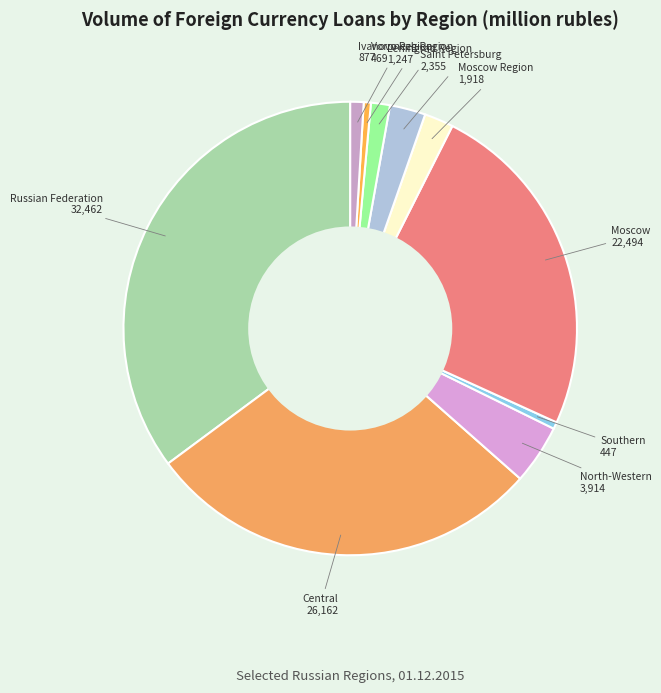

Is there a majority slice in this chart?

No